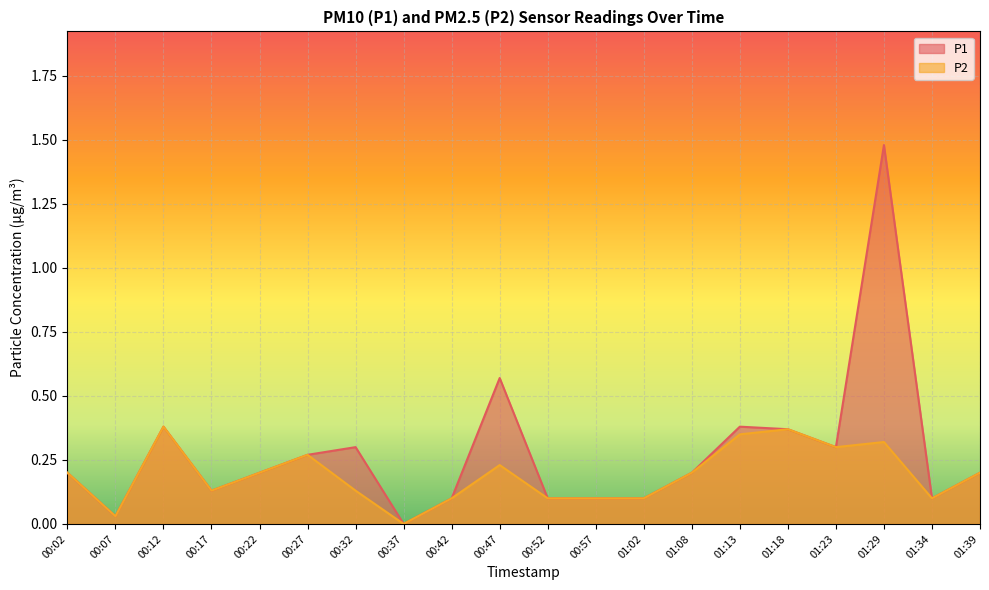

The P2 series shows 0.1 at 00:57. True or false?

True